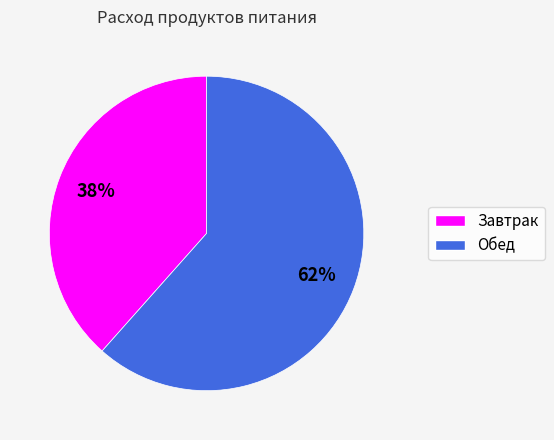

The Завтрак slice represents 38% of the pie. True or false?

True